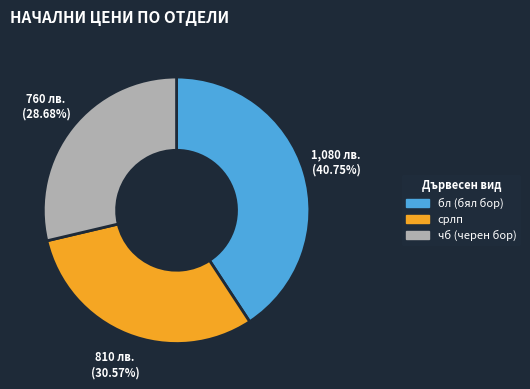

Rank the categories by value from lowest to highest.

чб (черен бор), срлп, бл (бял бор)